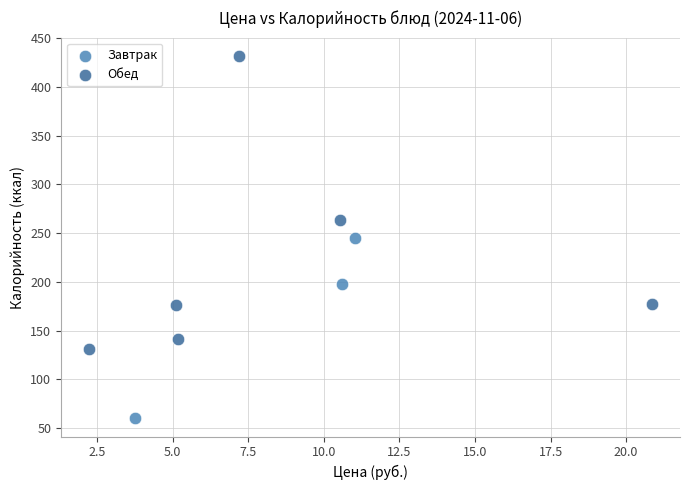

Which series reaches the maximum Y coordinate?

Обед